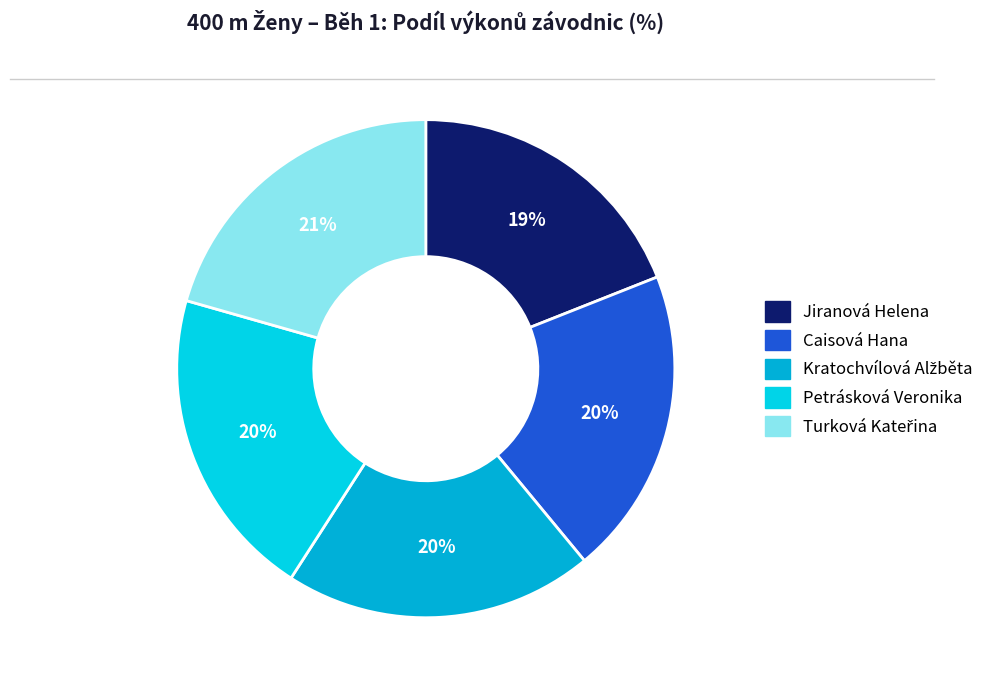

What percentage is the Jiranová Helena slice, to the nearest percent?

19%